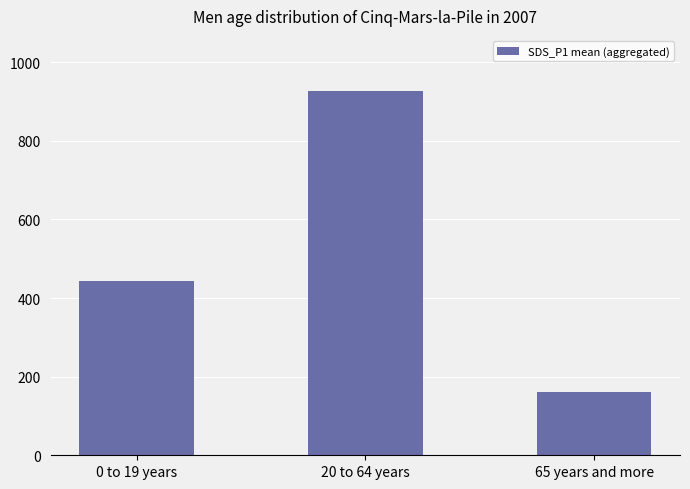

Which has a higher value, 0 to 19 years or 20 to 64 years?

20 to 64 years